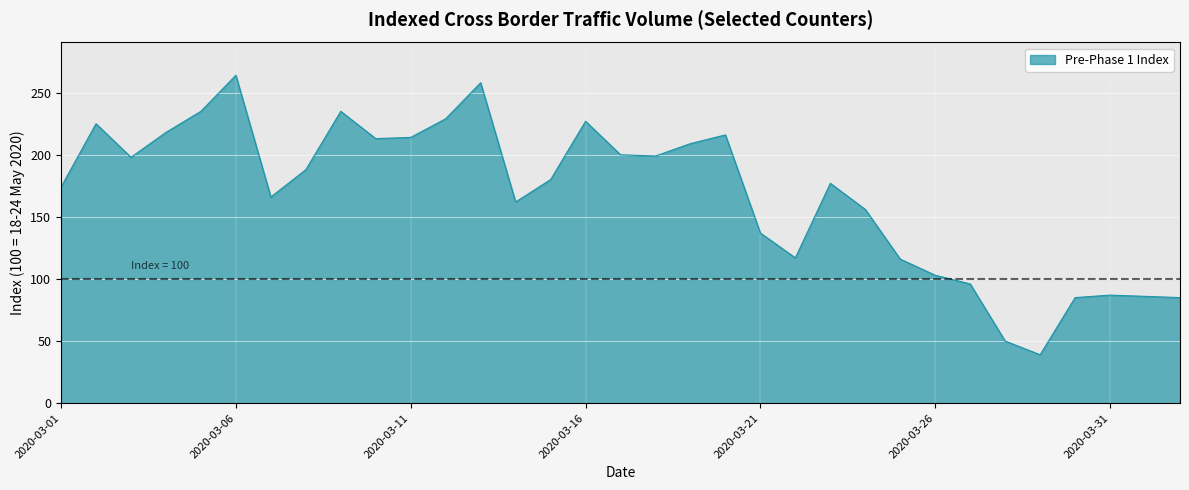

How many lines are shown in the chart?

1